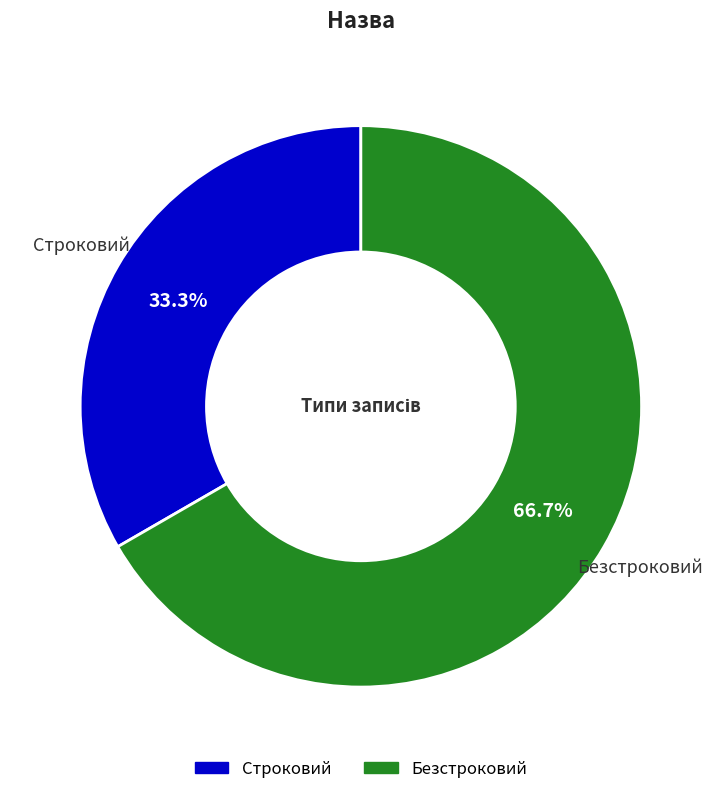

The Безстроковий slice represents 67% of the pie. True or false?

True